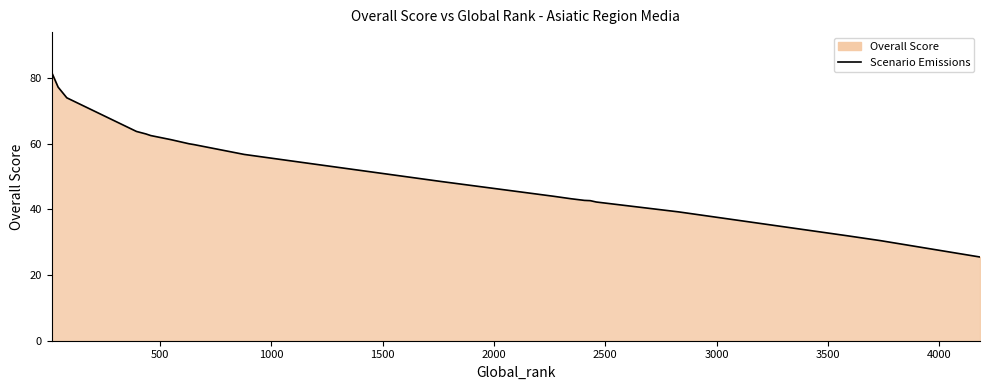

What is the value of the 21st point from the left?

30.5